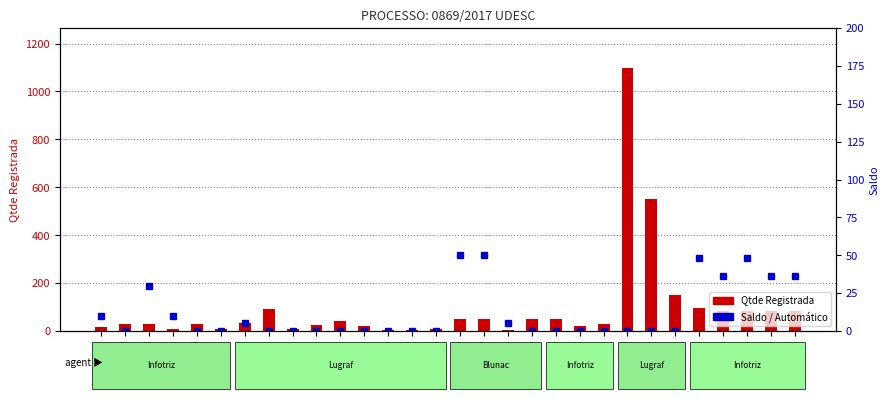

What is the value of the Qtde Registrada bar at the 13th from the left?

5